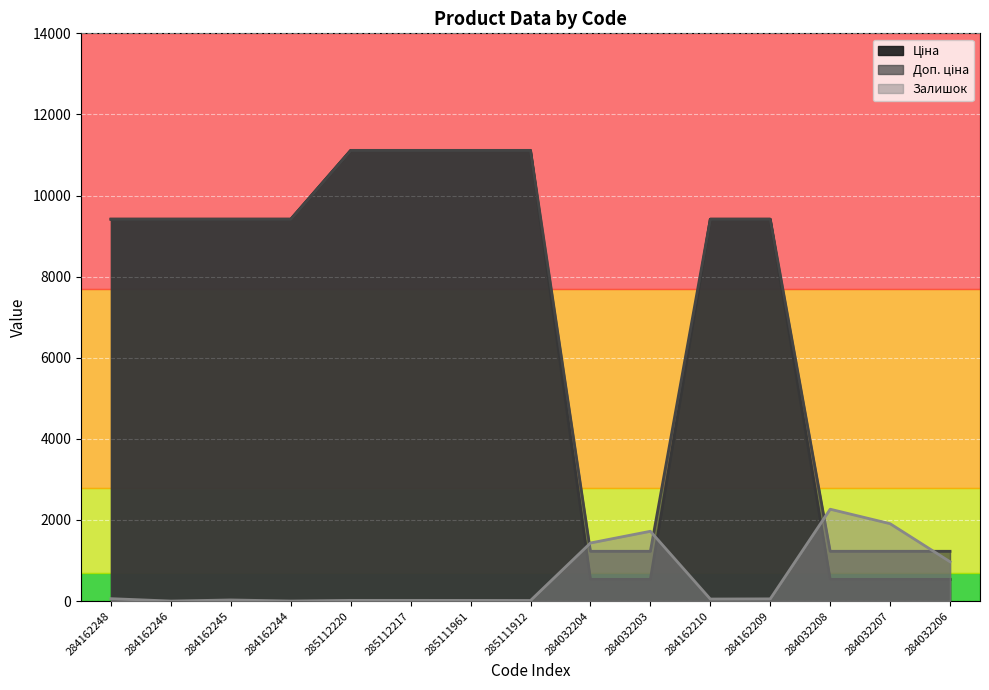

Count the number of data series in this chart.

3